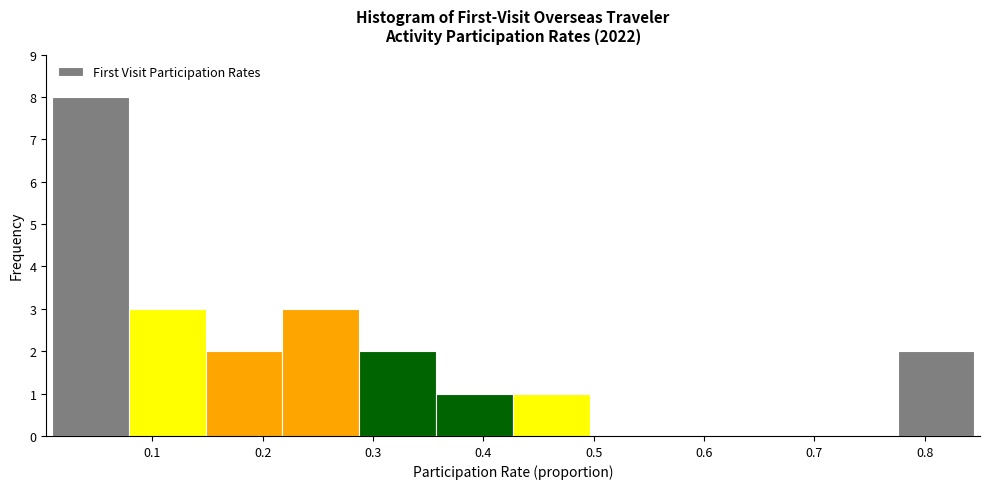

Over which range of the x-axis is the bar tallest?

0.01 to 0.08